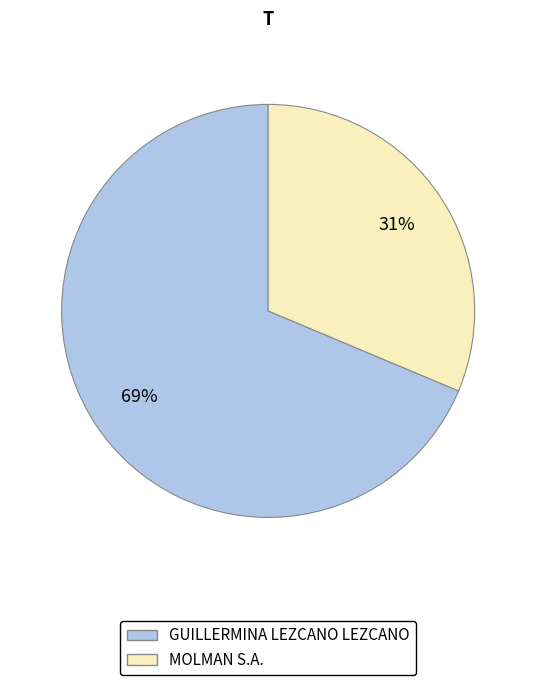

To the nearest percent, what portion does GUILLERMINA LEZCANO LEZCANO represent?

69%